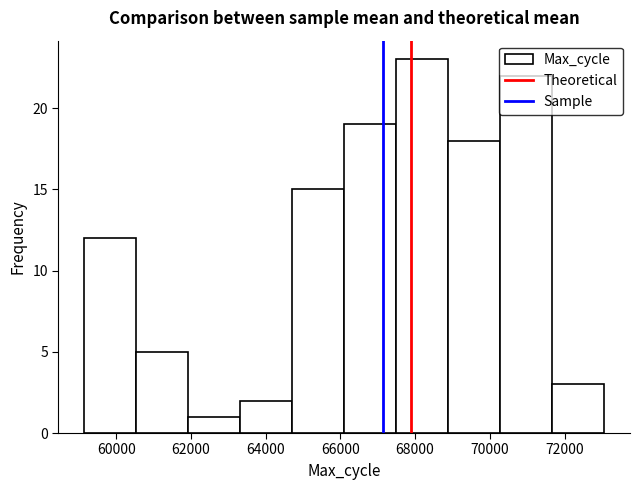

Over which range of the x-axis is the bar tallest?

67400 to 68800